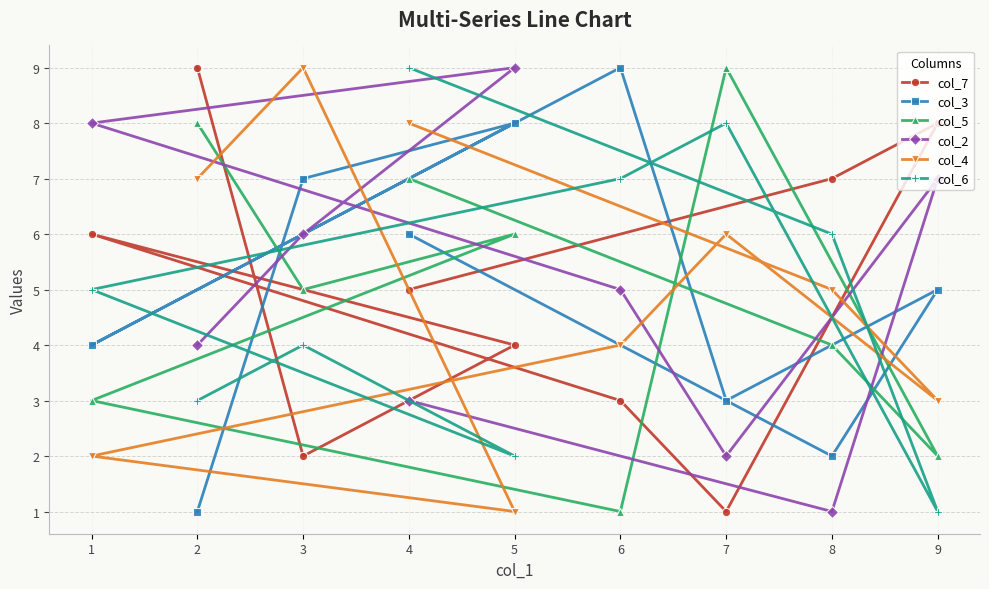

What is the difference between the maximum and second lowest values in the col_7 series?

7